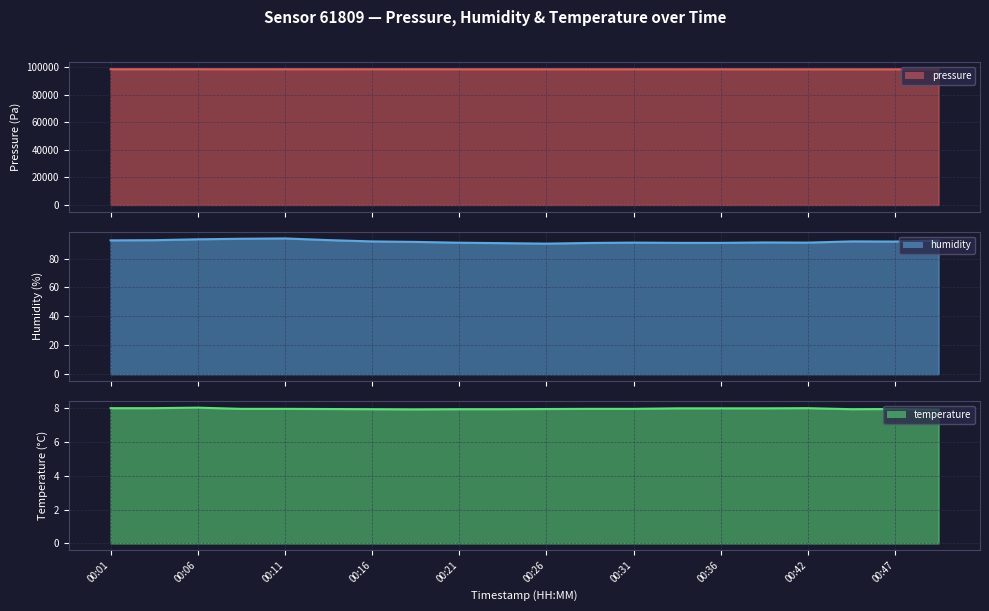

Which series has the largest total across all categories?

pressure